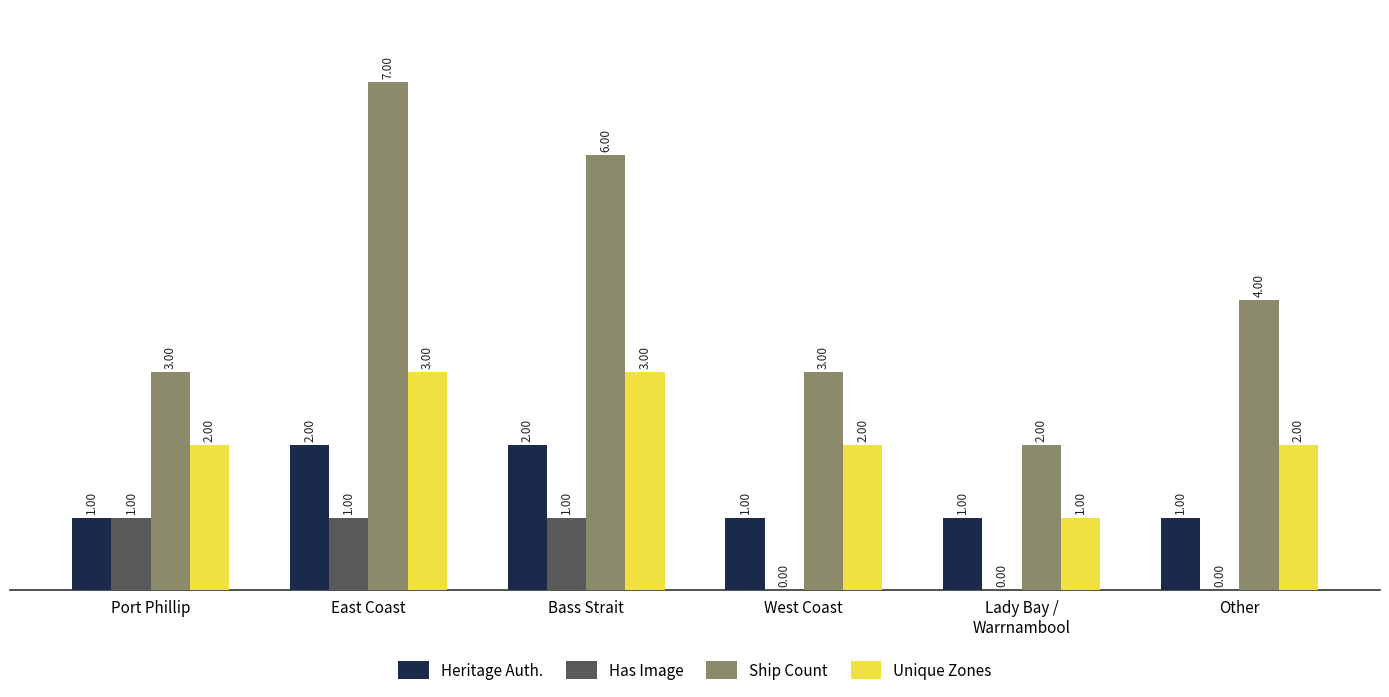

Reading left to right, extract all data points from this chart.

Heritage Auth.: Port Phillip=1	East Coast=2	Bass Strait=2	West Coast=1	Lady Bay /
Warrnambool=1	Other=1
Has Image: Port Phillip=1	East Coast=1	Bass Strait=1	West Coast=0	Lady Bay /
Warrnambool=0	Other=0
Ship Count: Port Phillip=3	East Coast=7	Bass Strait=6	West Coast=3	Lady Bay /
Warrnambool=2	Other=4
Unique Zones: Port Phillip=2	East Coast=3	Bass Strait=3	West Coast=2	Lady Bay /
Warrnambool=1	Other=2